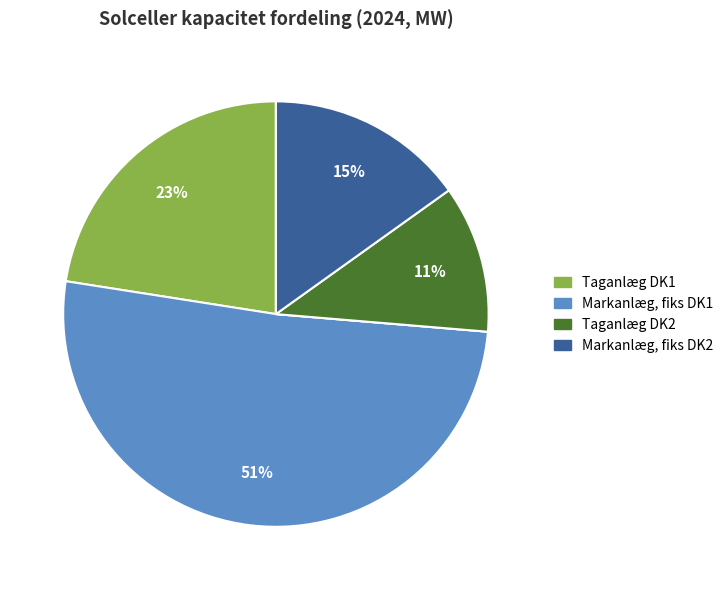

Is there a majority slice in this chart?

Yes